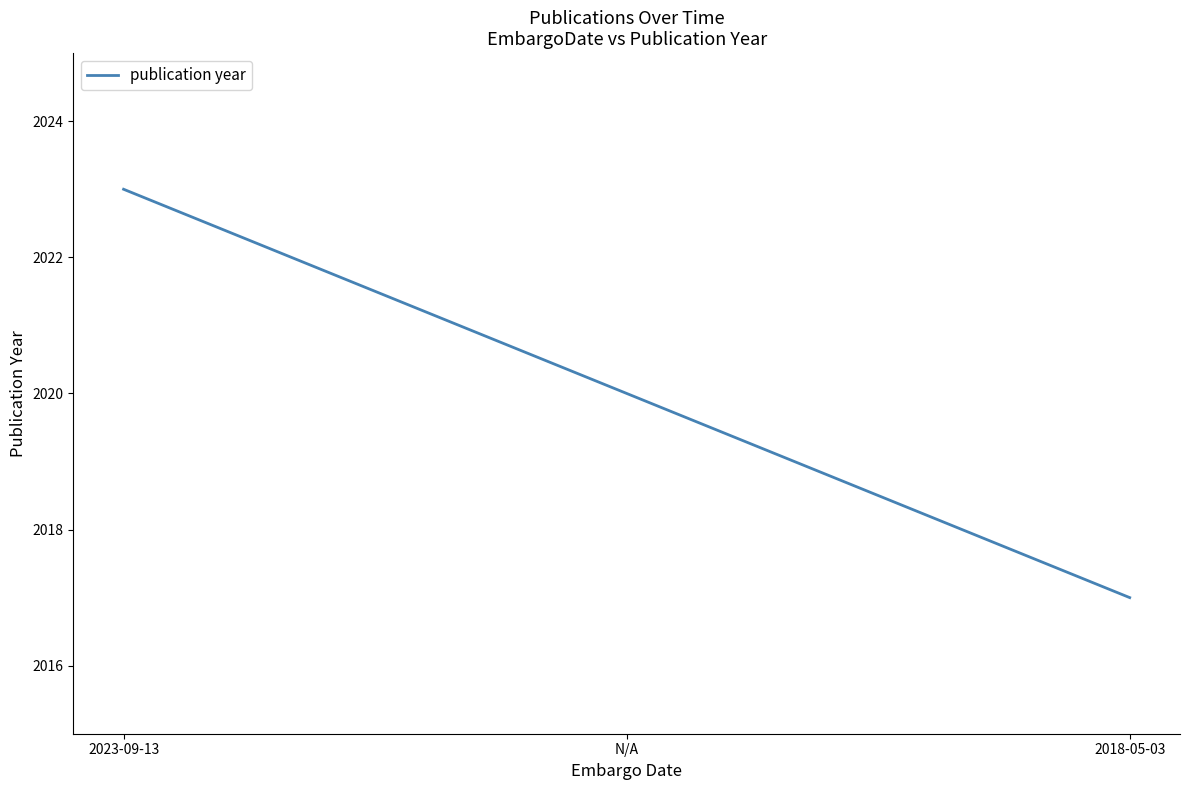

Is it true that the value at 2018-05-03 is 1129?

False